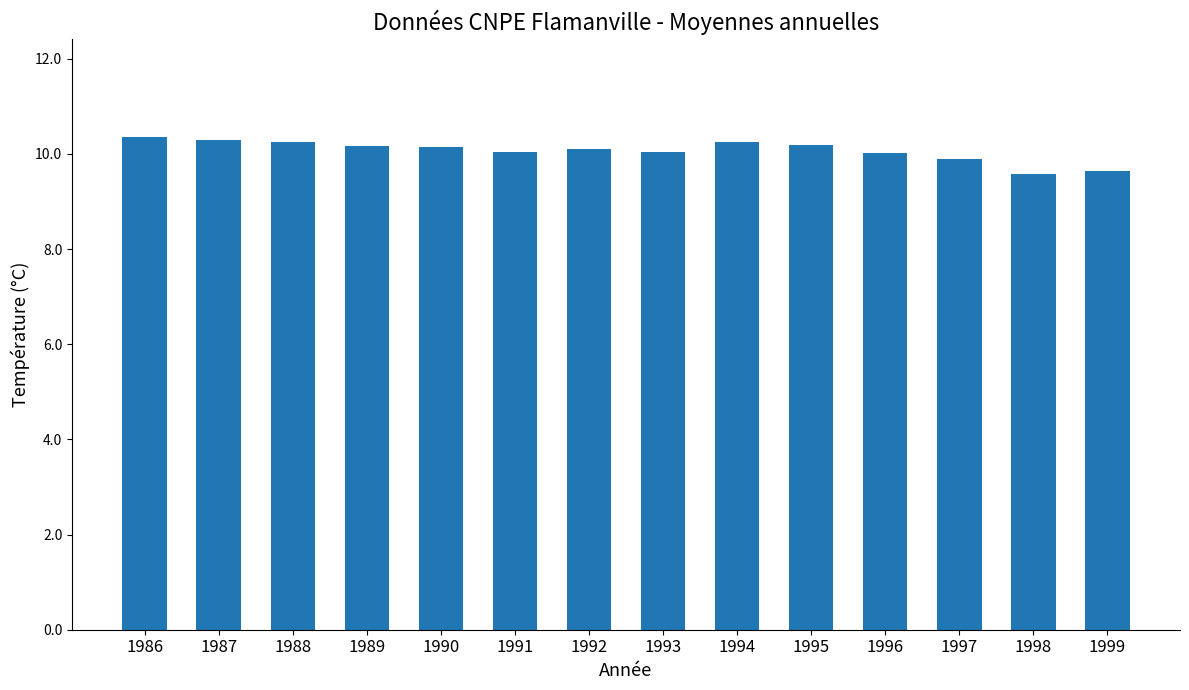

Are the bars horizontal?

No